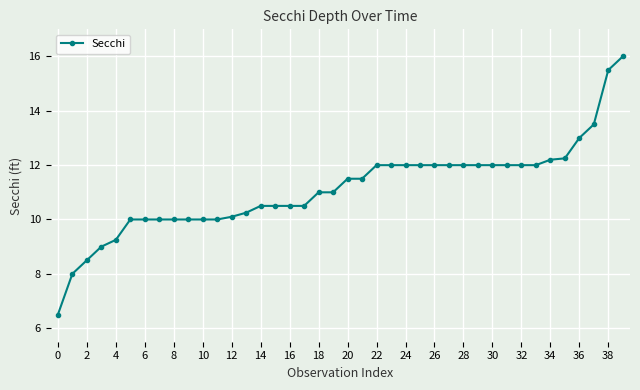

What is the value of the 16th point from the left?

10.5